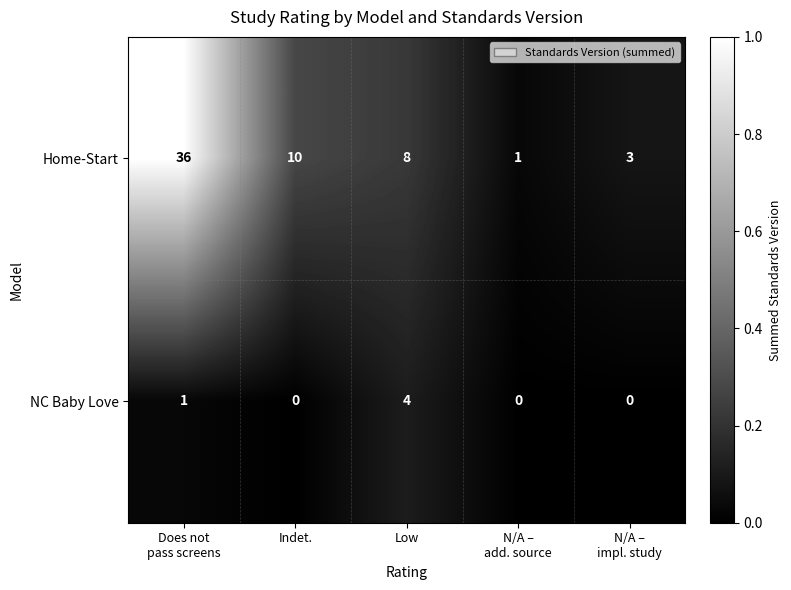

Reading right to left, extract all data points from this chart.

Home-Start: 3	1	8	10	36
NC Baby Love: 0	0	4	0	1